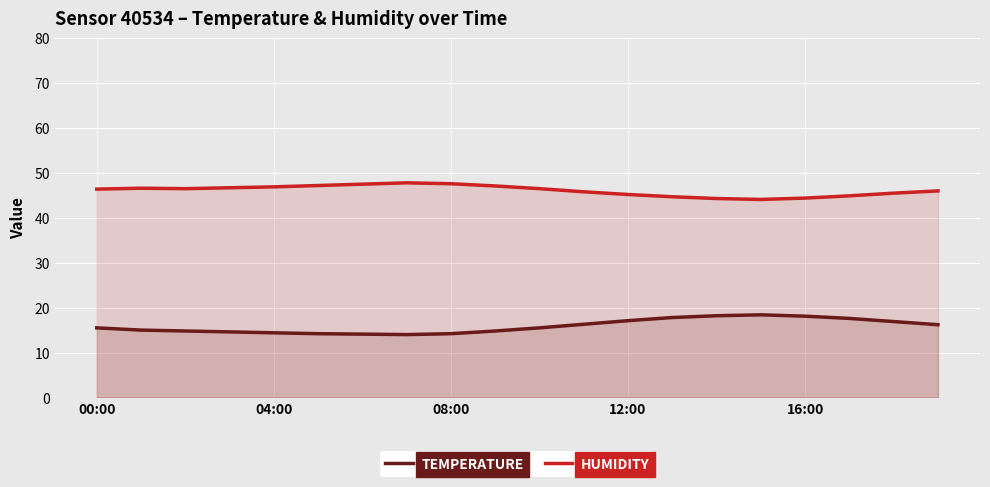

What is the difference between the highest and lowest values at 11?

29.5